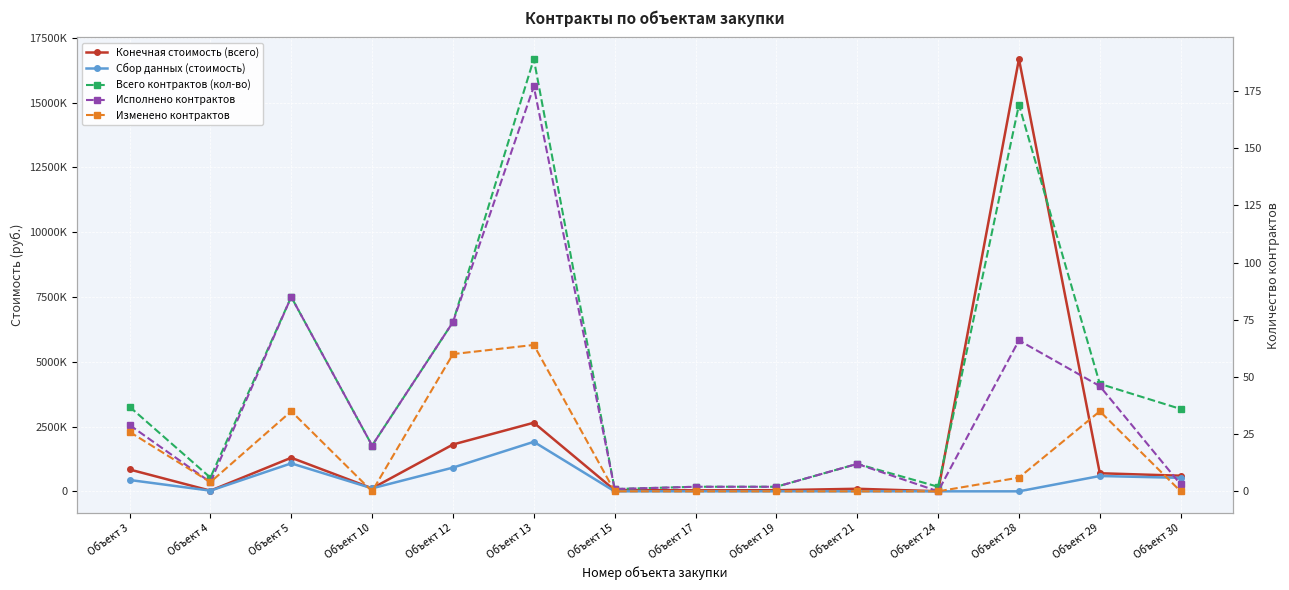

List the labels in order of Сбор данных (стоимость) value, largest first.

Объект 13, Объект 5, Объект 12, Объект 29, Объект 30, Объект 3, Объект 10, Объект 4, Объект 15, Объект 17, Объект 19, Объект 21, Объект 24, Объект 28